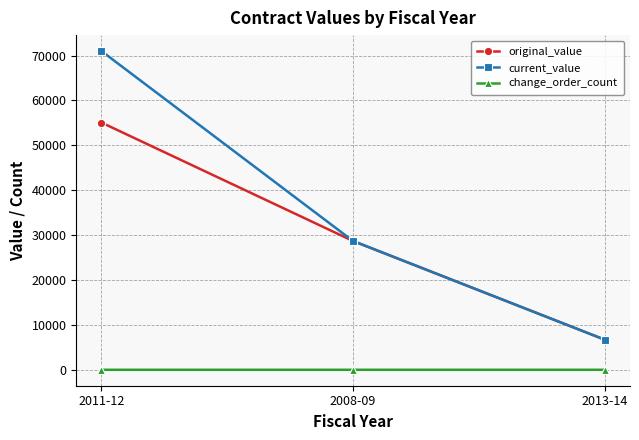

What is the label of the 2nd point from the right?

2008-09